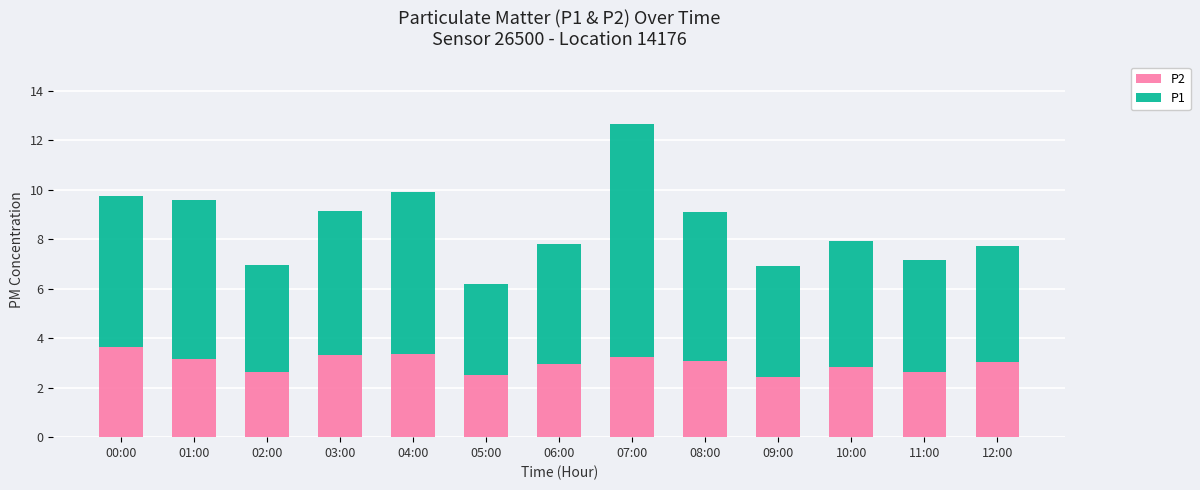

At which category is the sum across all series the highest?

07:00